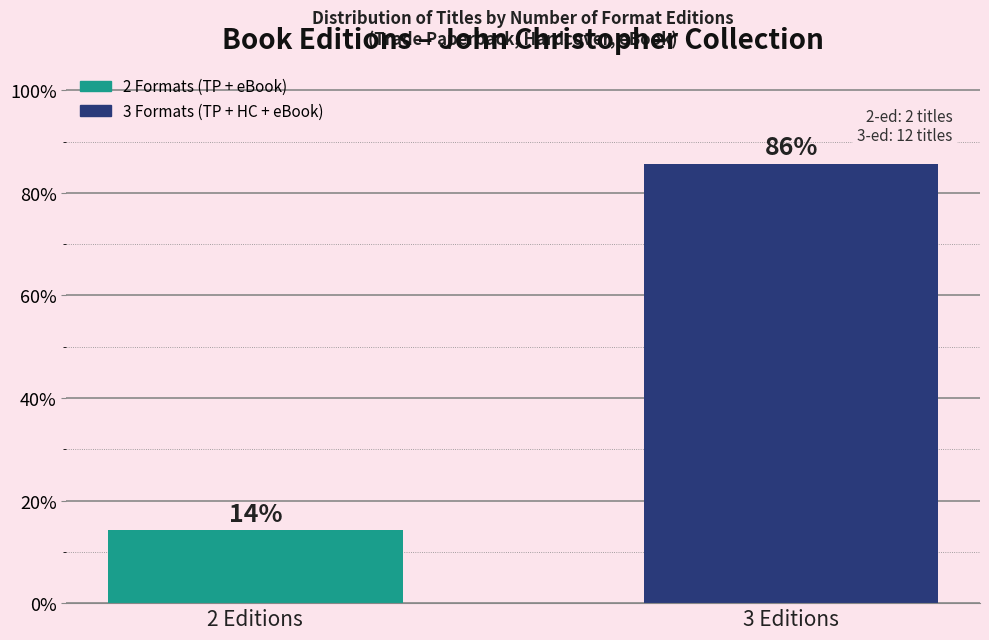

What is the greatest value displayed?

85.7